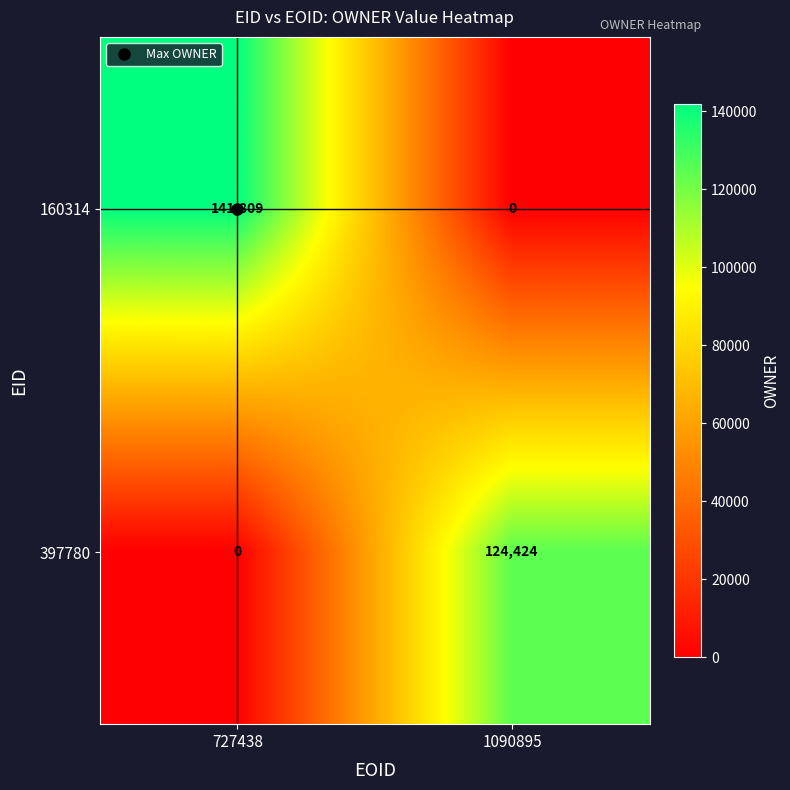

Rank the series by their maximum value, from highest to lowest.

160314, 397780